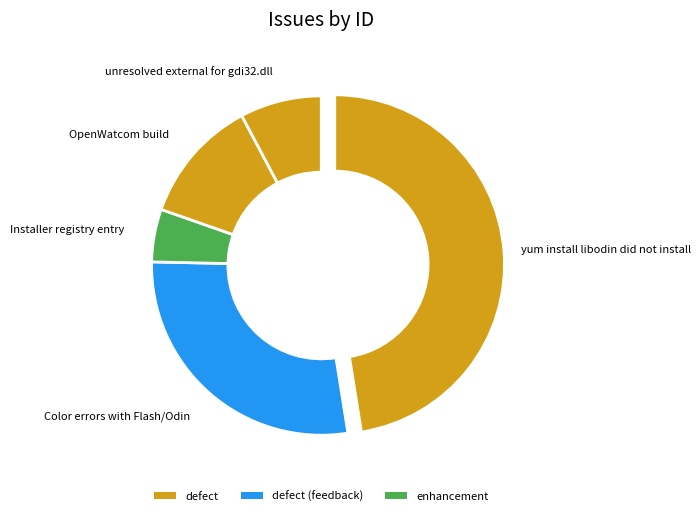

Which slice is the largest?

yum install libodin did not install